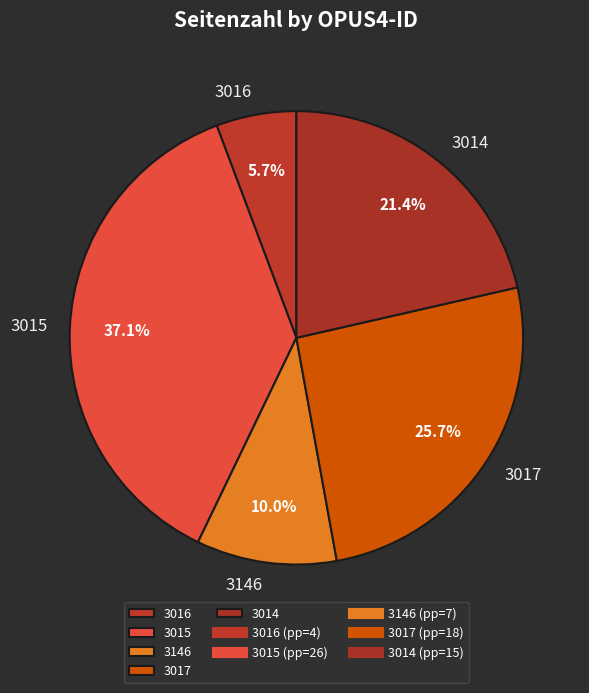

Which slice is the largest?

3015